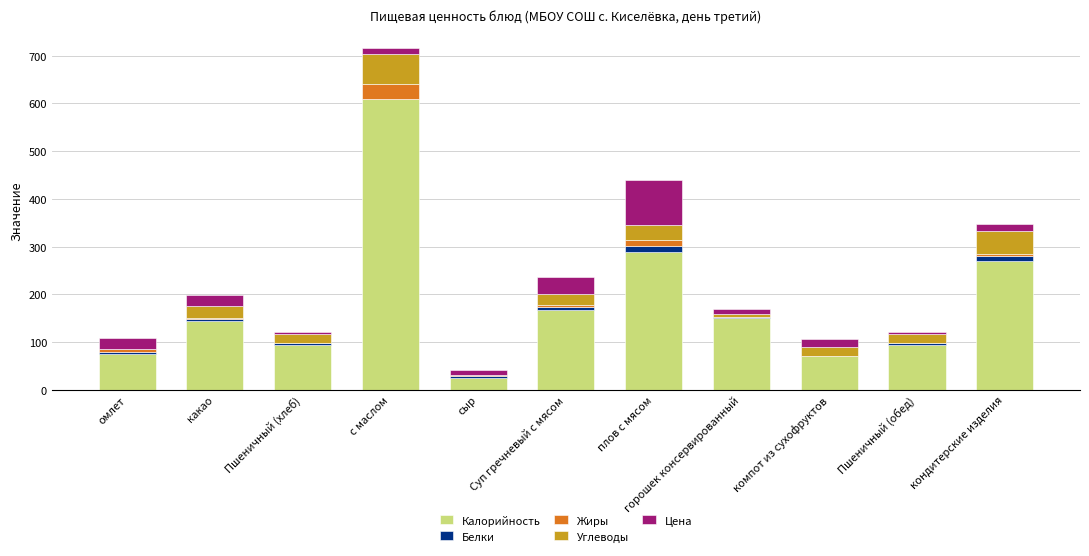

Does the chart contain stacked bars?

Yes